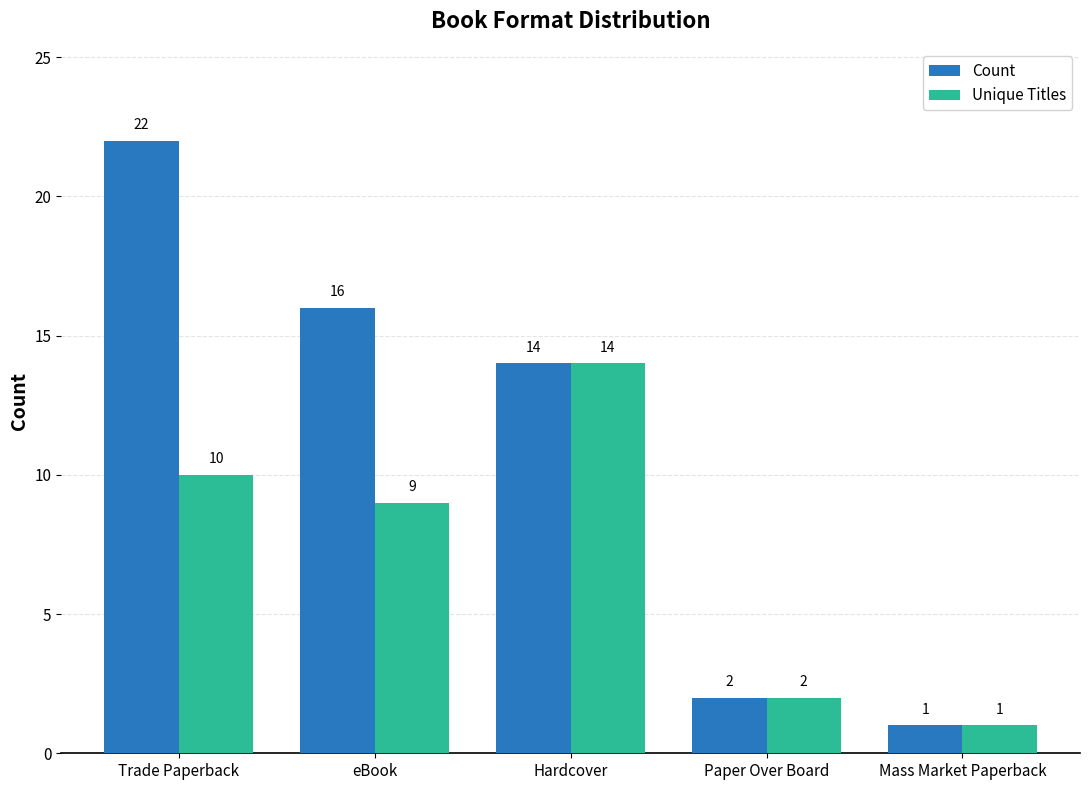

Rank the categories by Count value from lowest to highest.

Mass Market Paperback, Paper Over Board, Hardcover, eBook, Trade Paperback